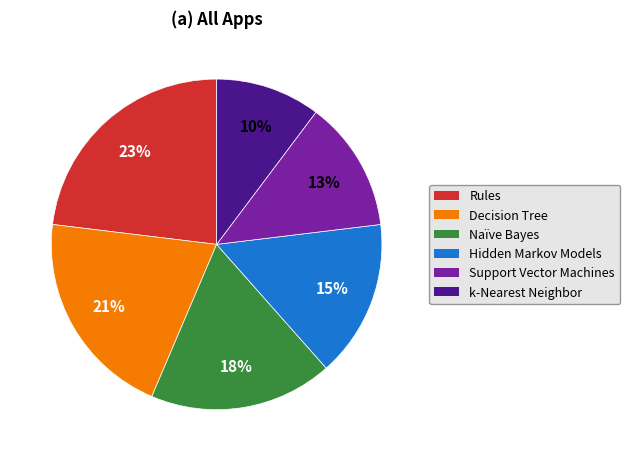

Rank the categories by value from lowest to highest.

k-Nearest Neighbor, Support Vector Machines, Hidden Markov Models, Naïve Bayes, Decision Tree, Rules